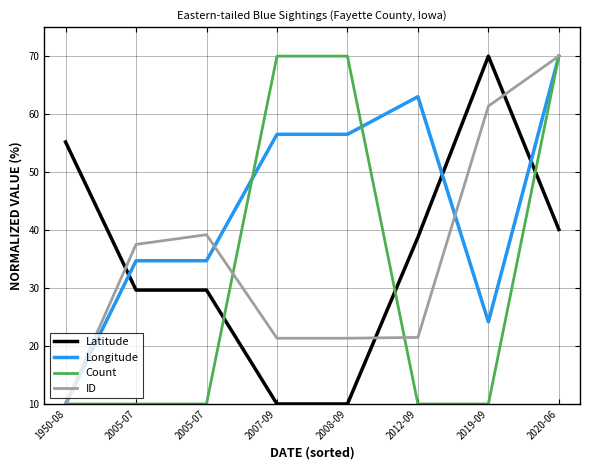

Between 2020-06 and 1950-08, which is larger?

1950-08